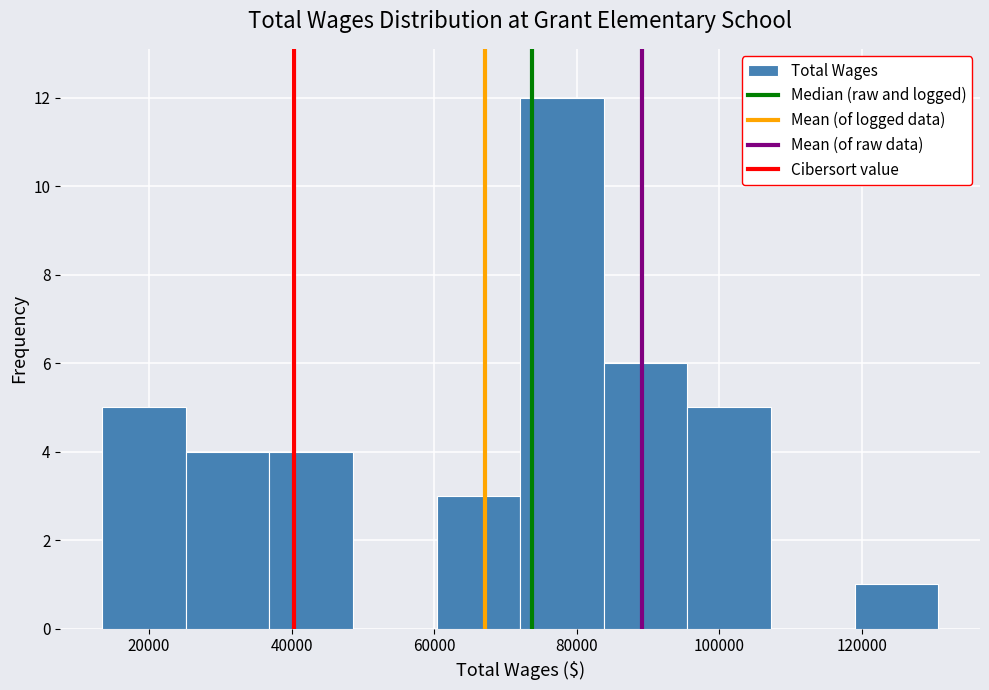

Over which range of the x-axis is the bar tallest?

72000 to 84000